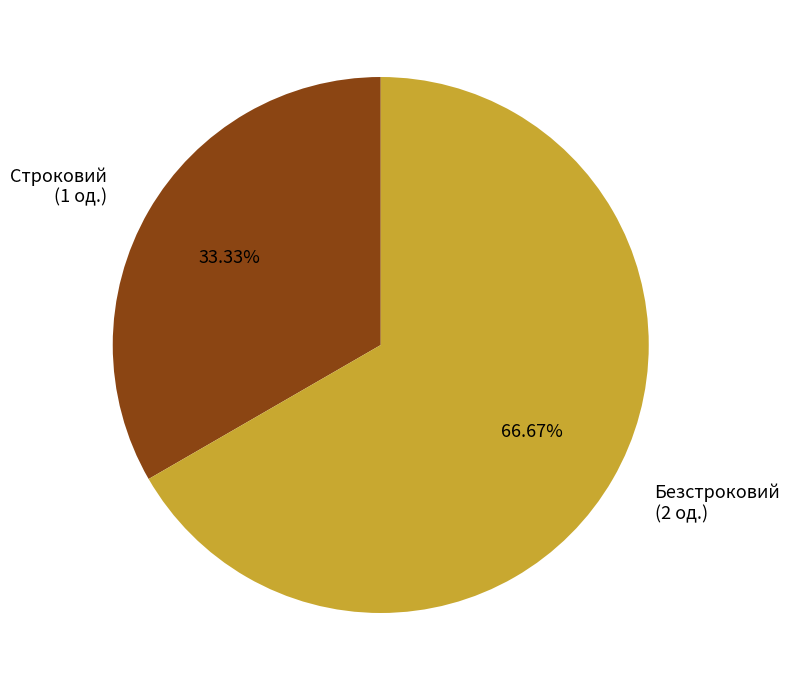

What is the ratio of the value at Безстроковий to the value at Строковий?

2.0